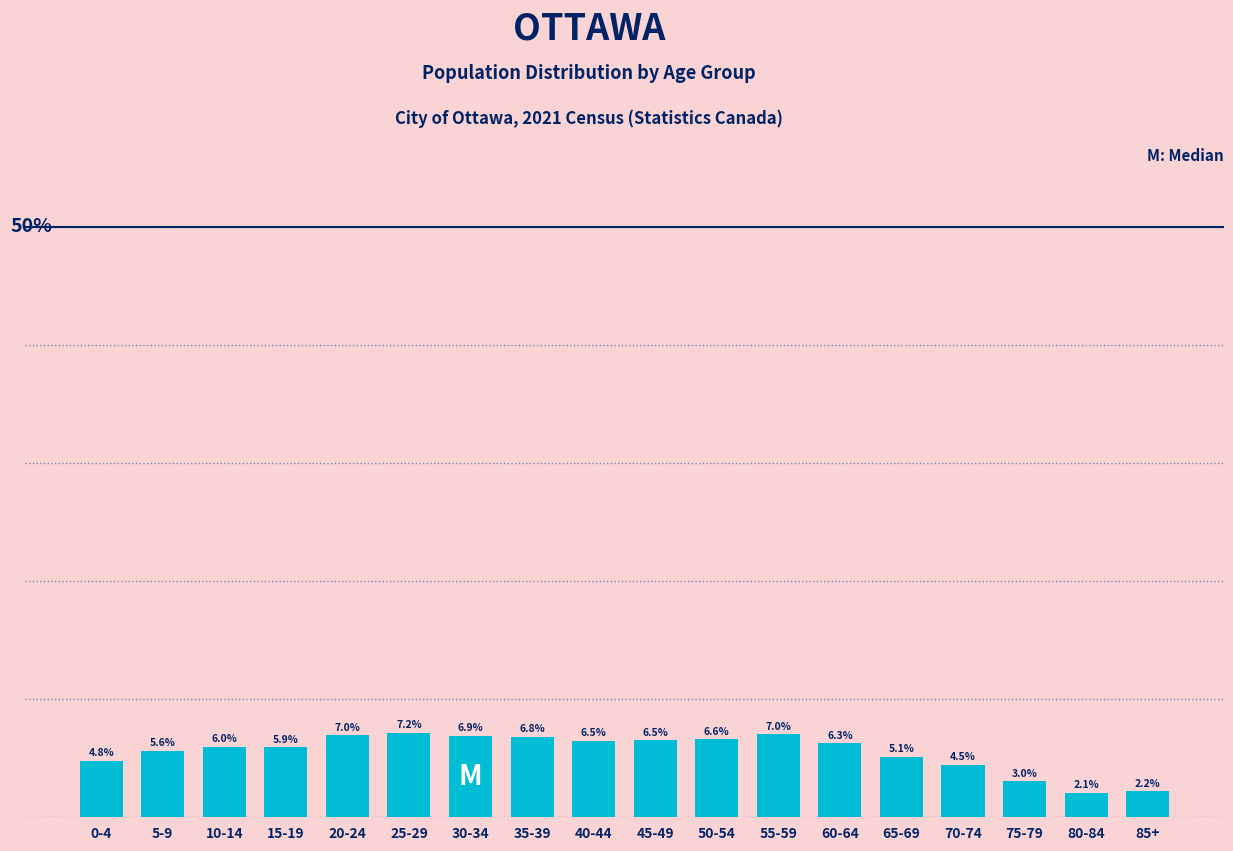

Where is the data nearest to the value 4?

70-74